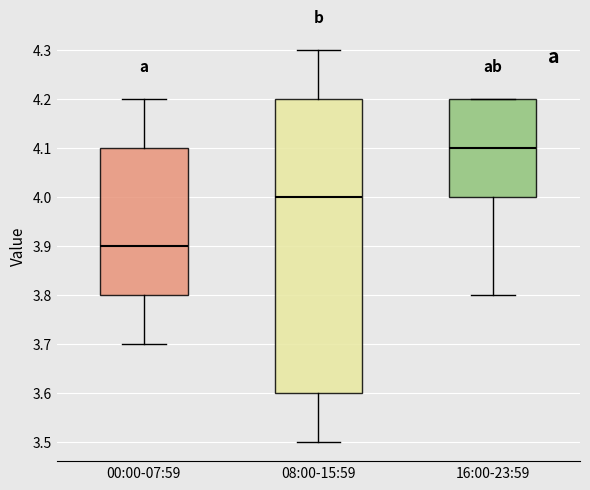

Which box's median line is the lowest?

00:00-07:59